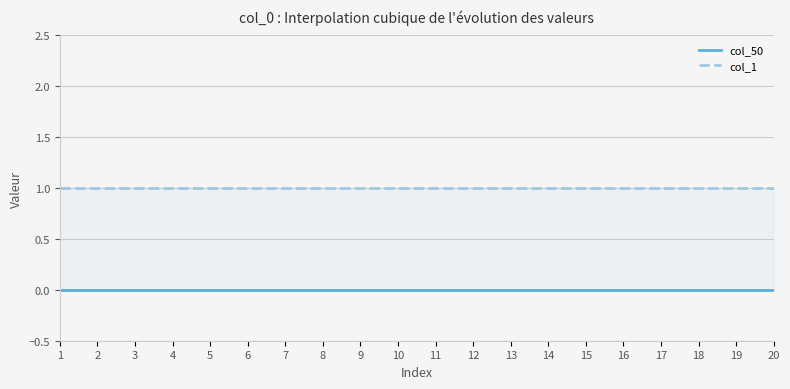

Which has a higher value, 3 or 1?

3